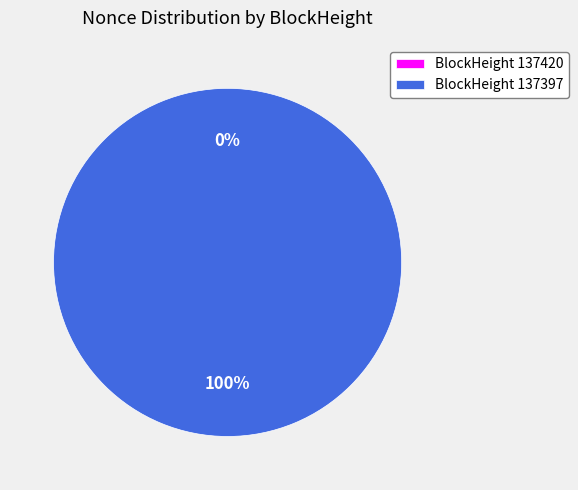

Is the sum of 137420 and 137397 greater than half?

Yes